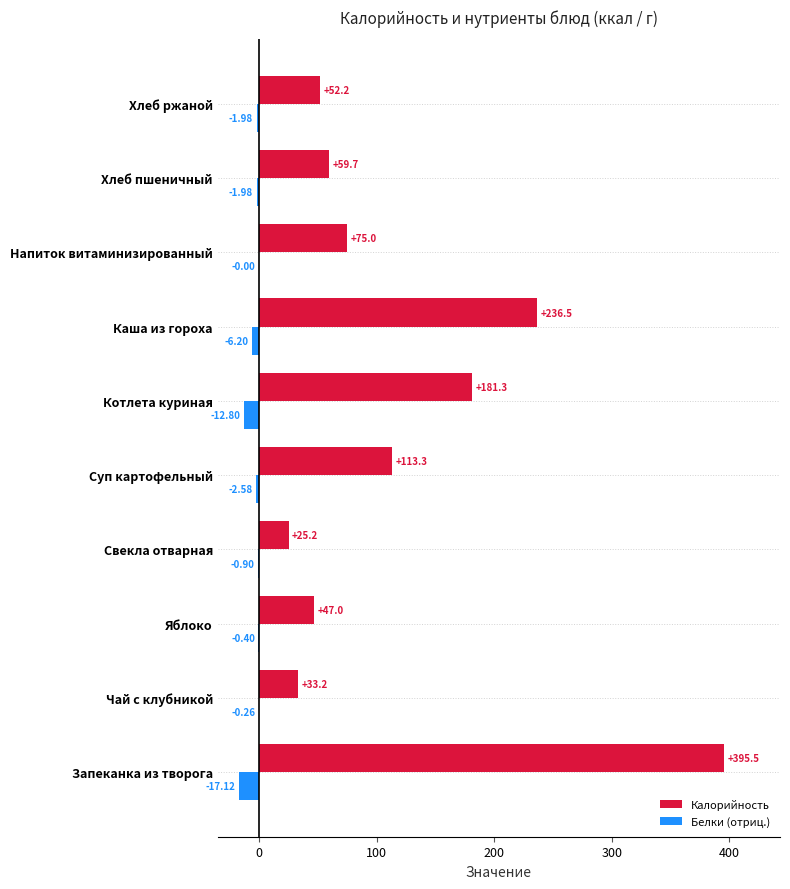

How many values in the Белки (отриц.) series exceed -1?

4